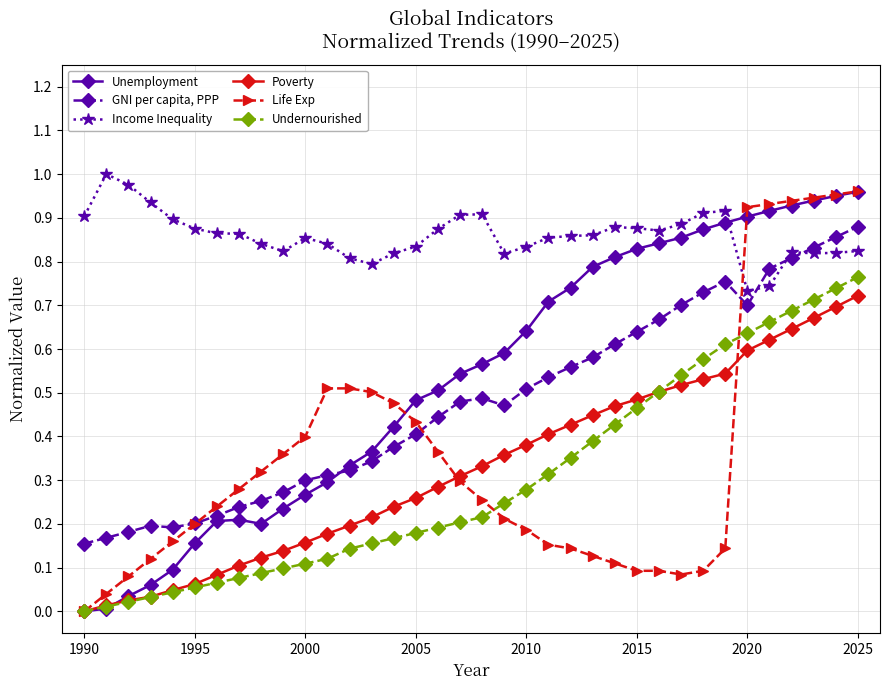

Is this an area chart (filled region under the line)?

No